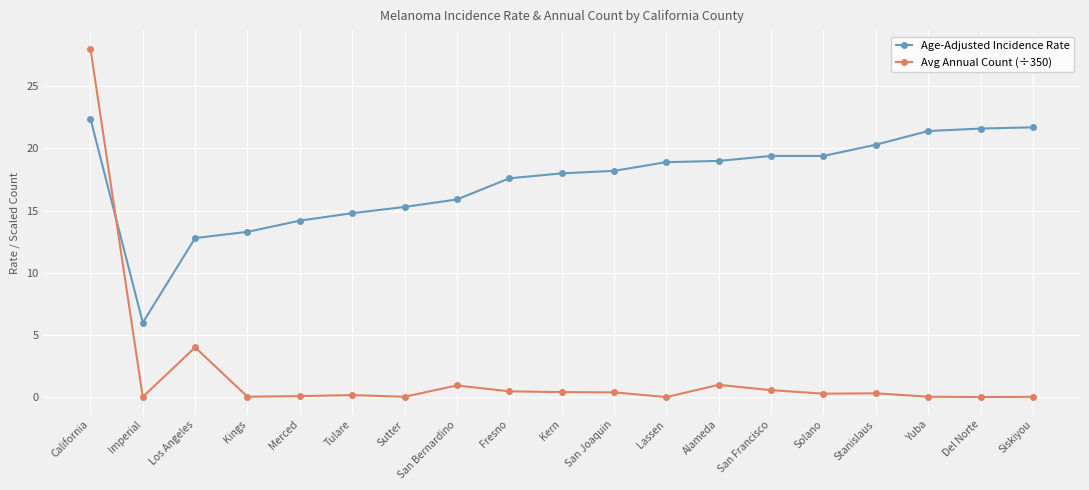

What is the label of the 18th point from the right?

Imperial